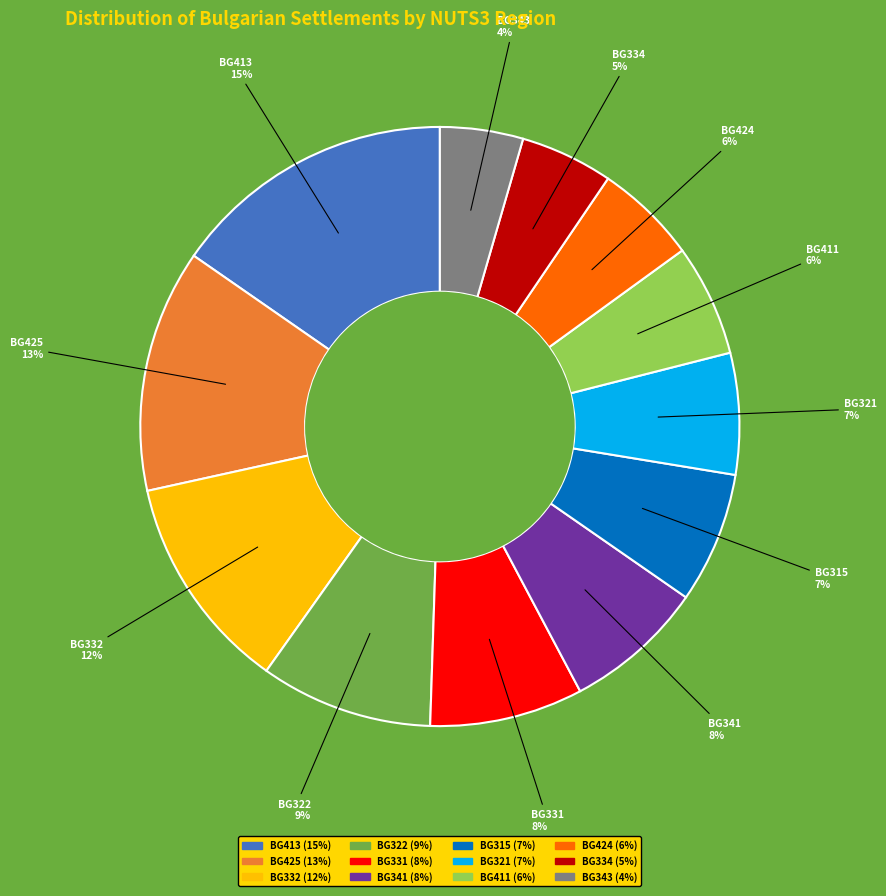

To the nearest percent, what is the average slice percentage?

8%